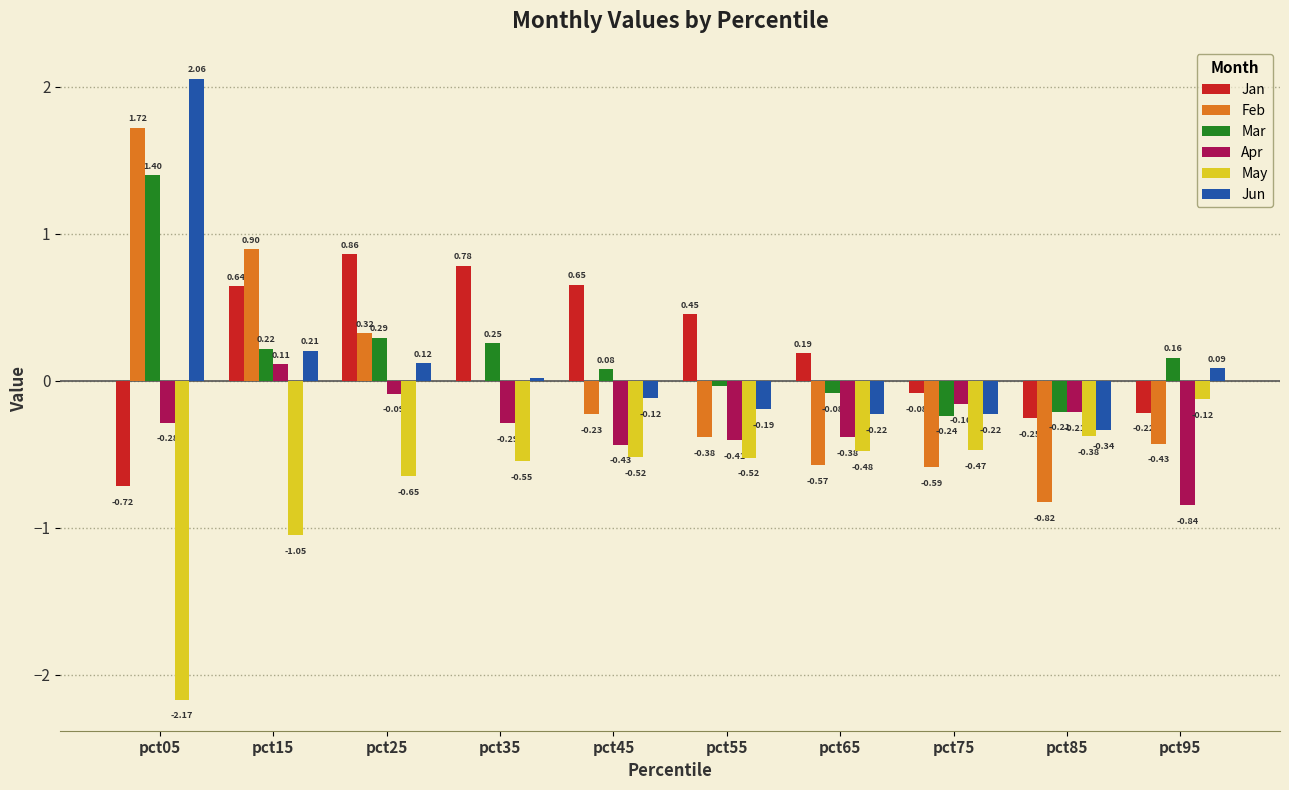

What is the highest value of the Jan series?

0.9